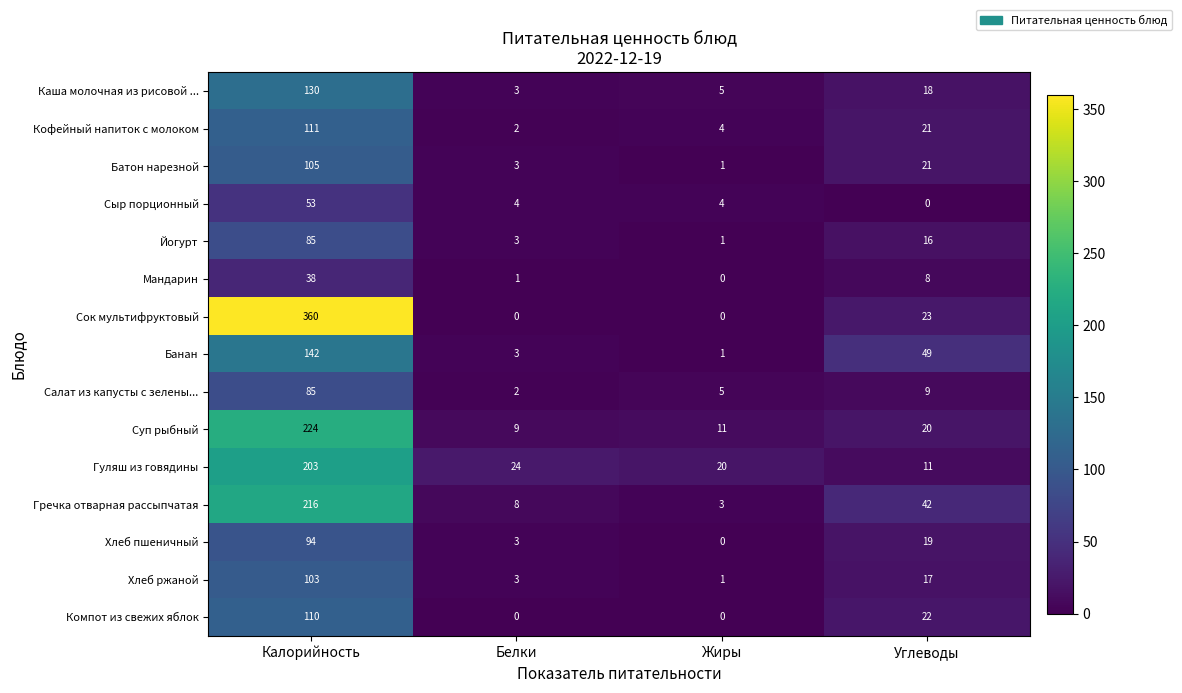

The Кофейный напиток с молоком series shows 21 at Углеводы. True or false?

True